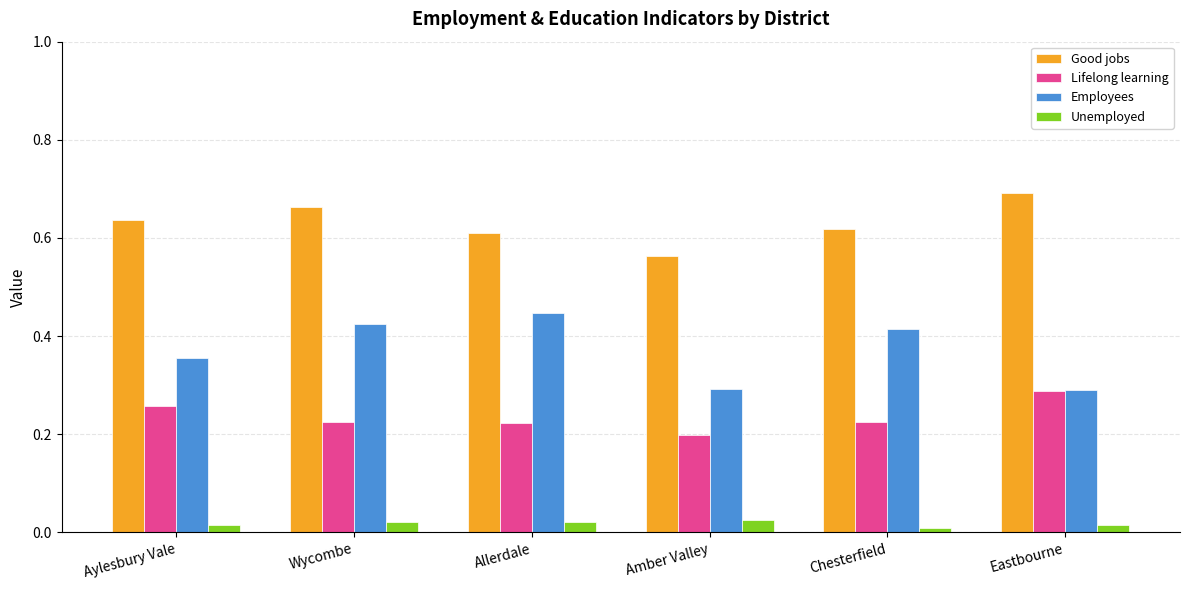

At how many categories does at least one series exceed 0?

6